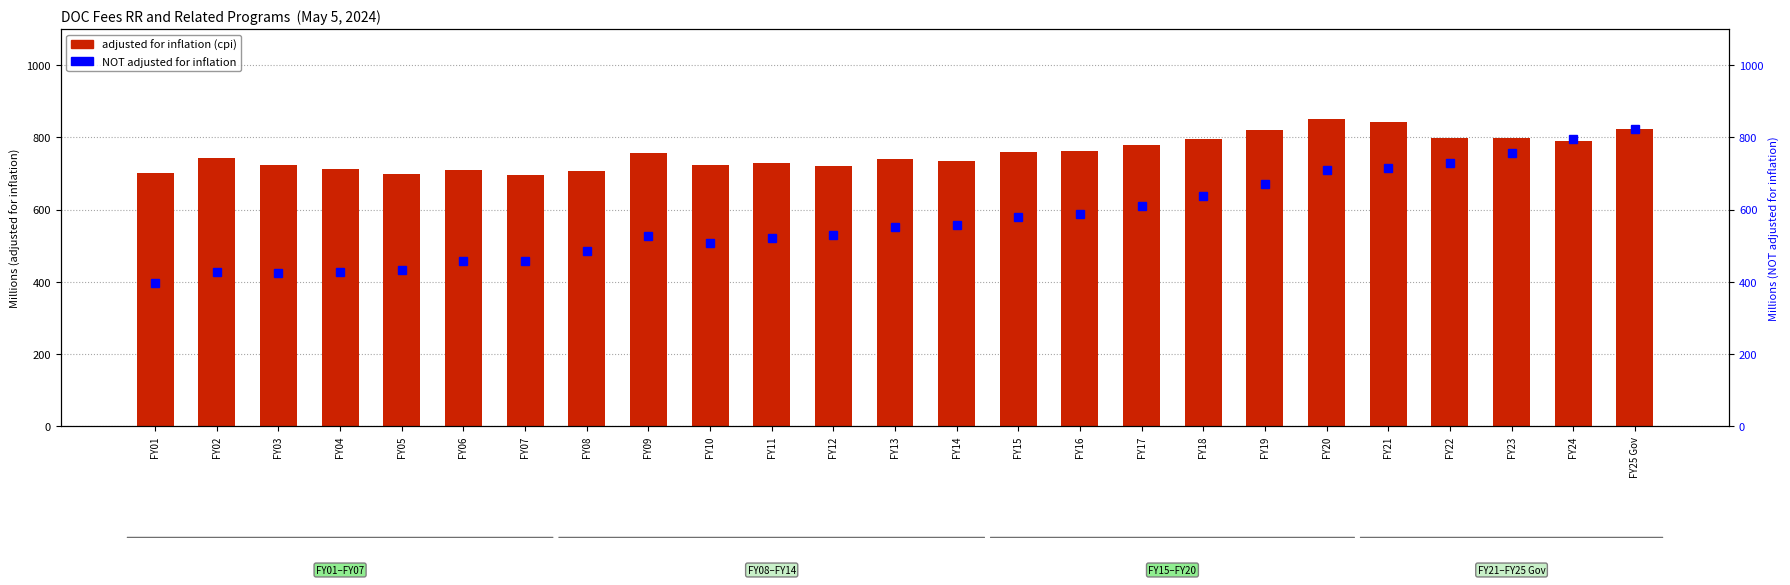

Which category has the highest value in the adjusted for inflation (cpi) series?

FY20